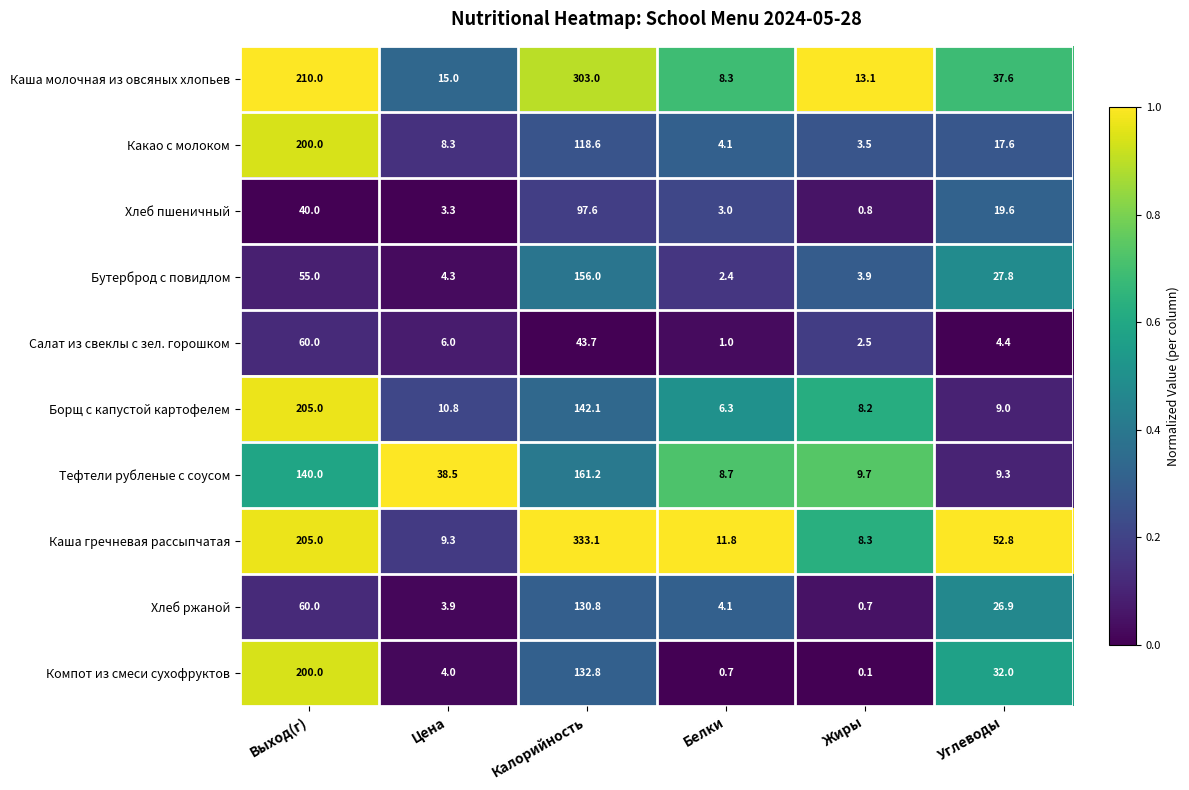

What is the total value across all series at Калорийность?

1618.9